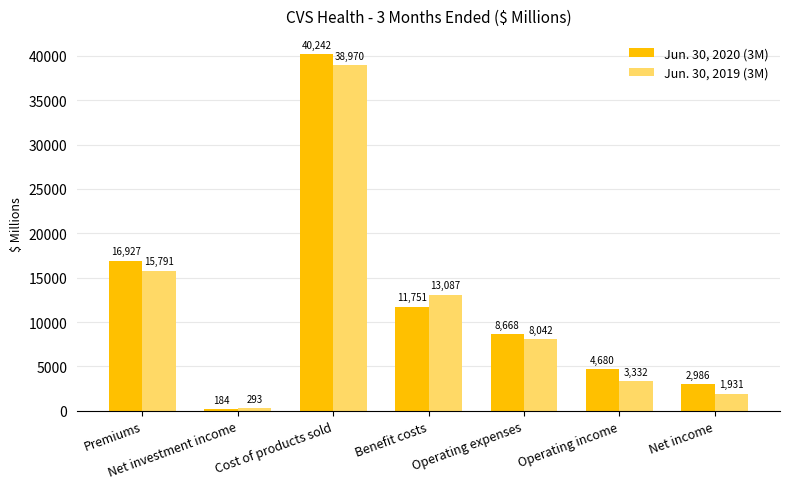

Is the value of Jun. 30, 2019 (3M) at Net income greater than the value of Jun. 30, 2020 (3M) at Net investment income?

Yes